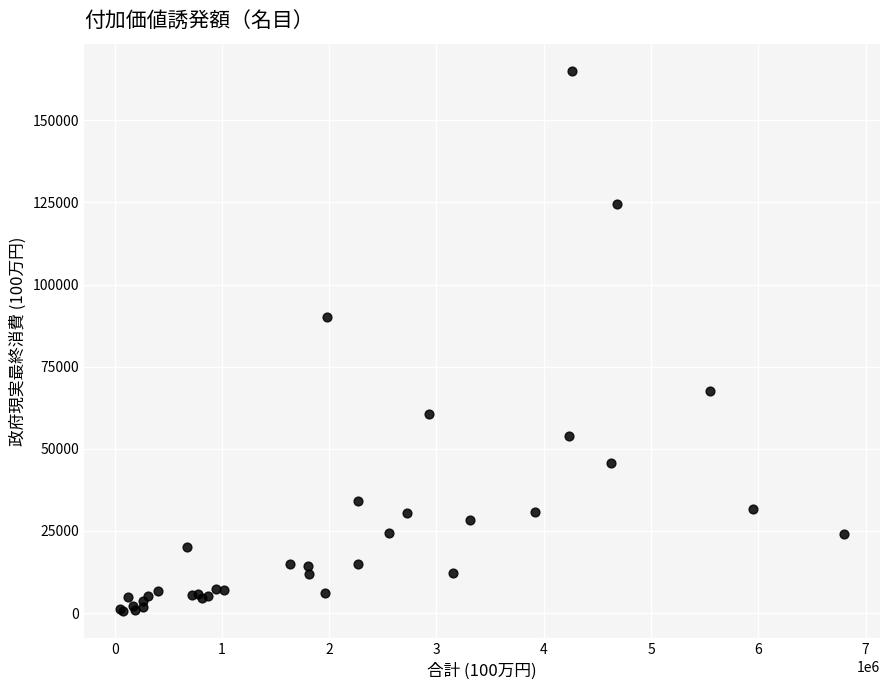

What Y value in the scatter plot is closest to 82817?

90024